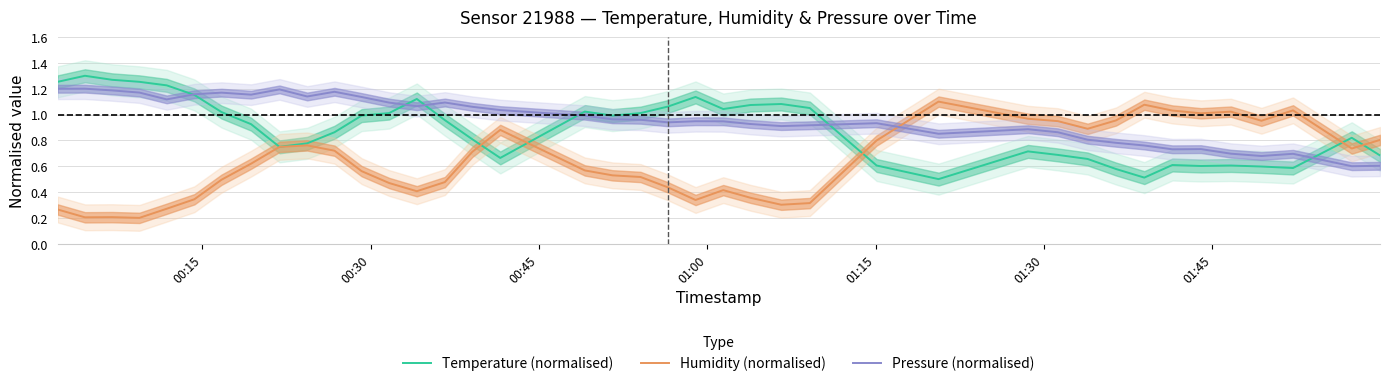

What is the total value across all series at 00:30?

2.7